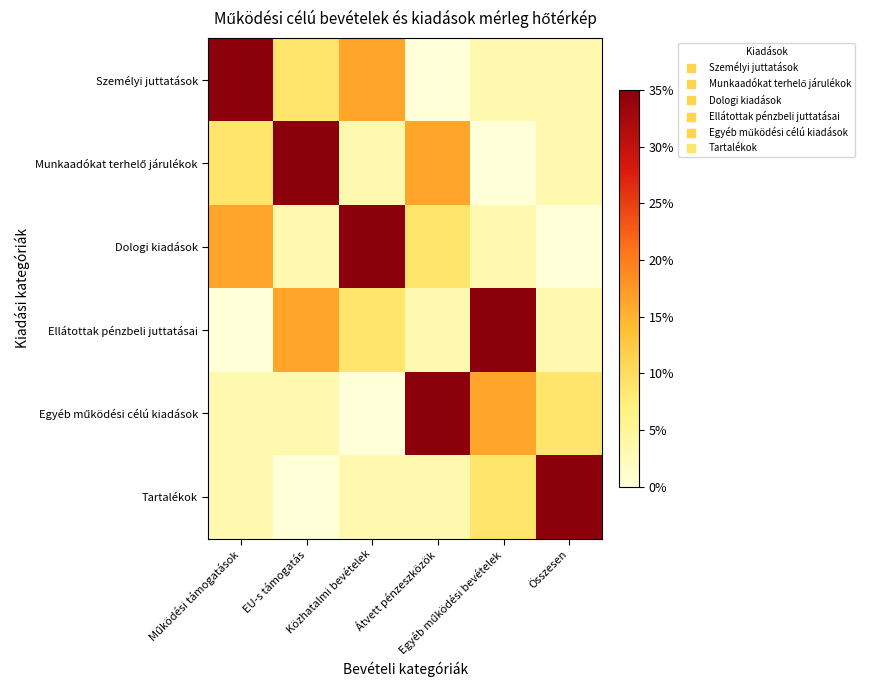

Which has a higher value, Egyéb működési bevételek or EU-s támogatás?

EU-s támogatás